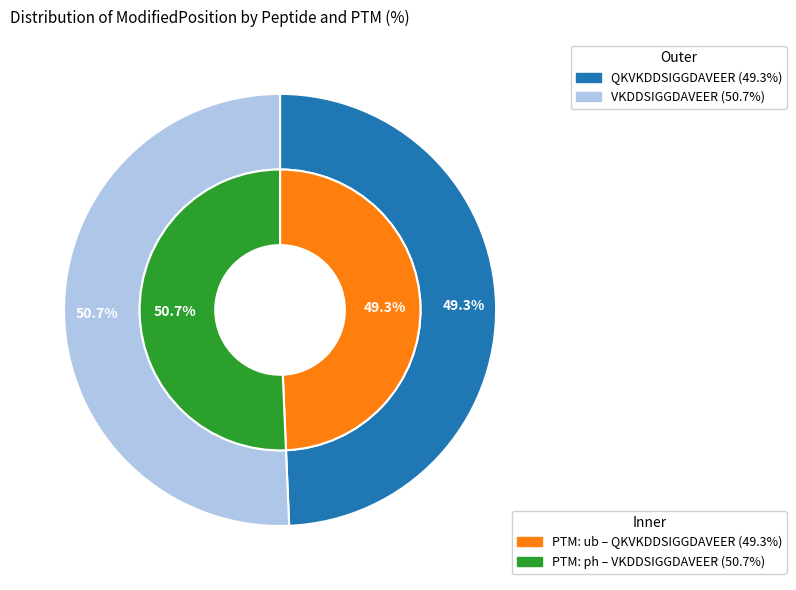

What portion of the pie excludes VKDDSIGGDAVEER?

49.3%